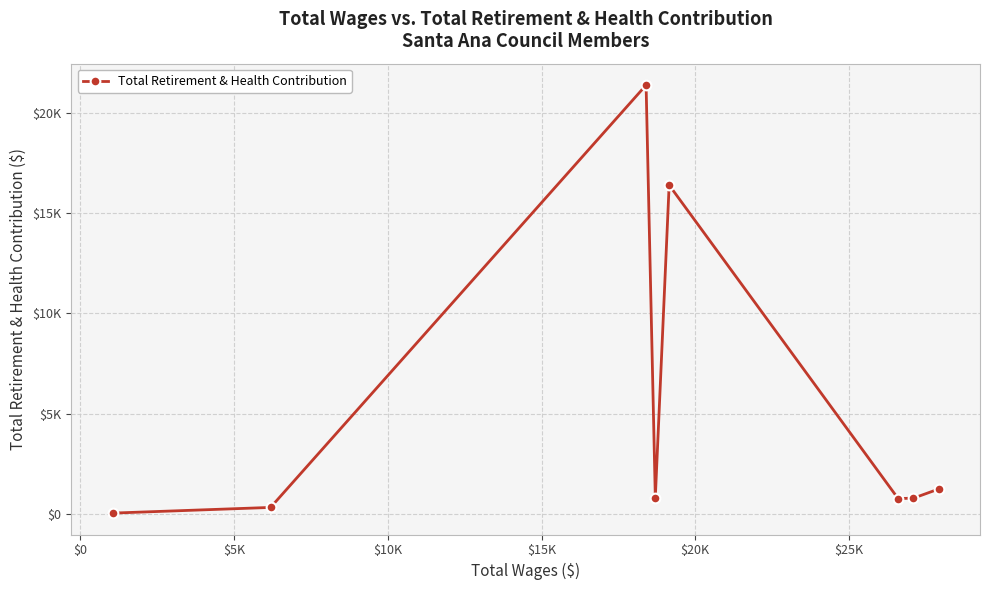

Does the chart have visible grid lines?

Yes